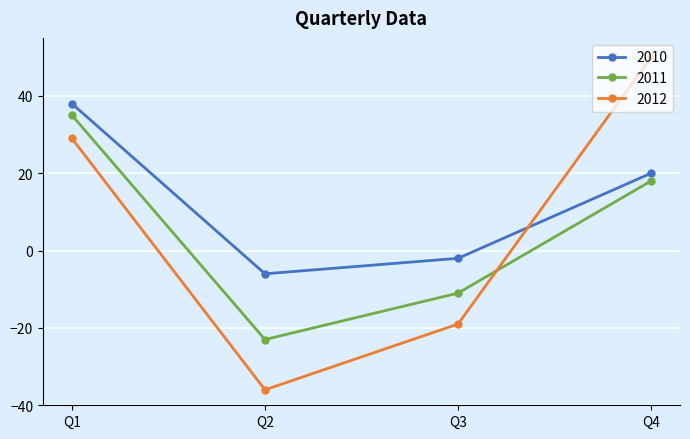

How many distinct data groups are displayed?

3